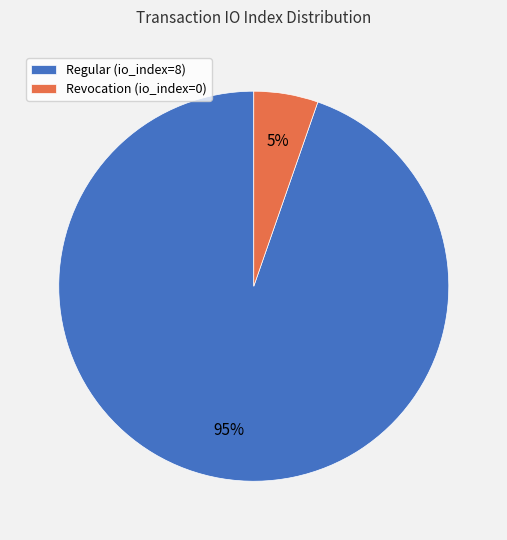

How many slices are in this pie chart?

2